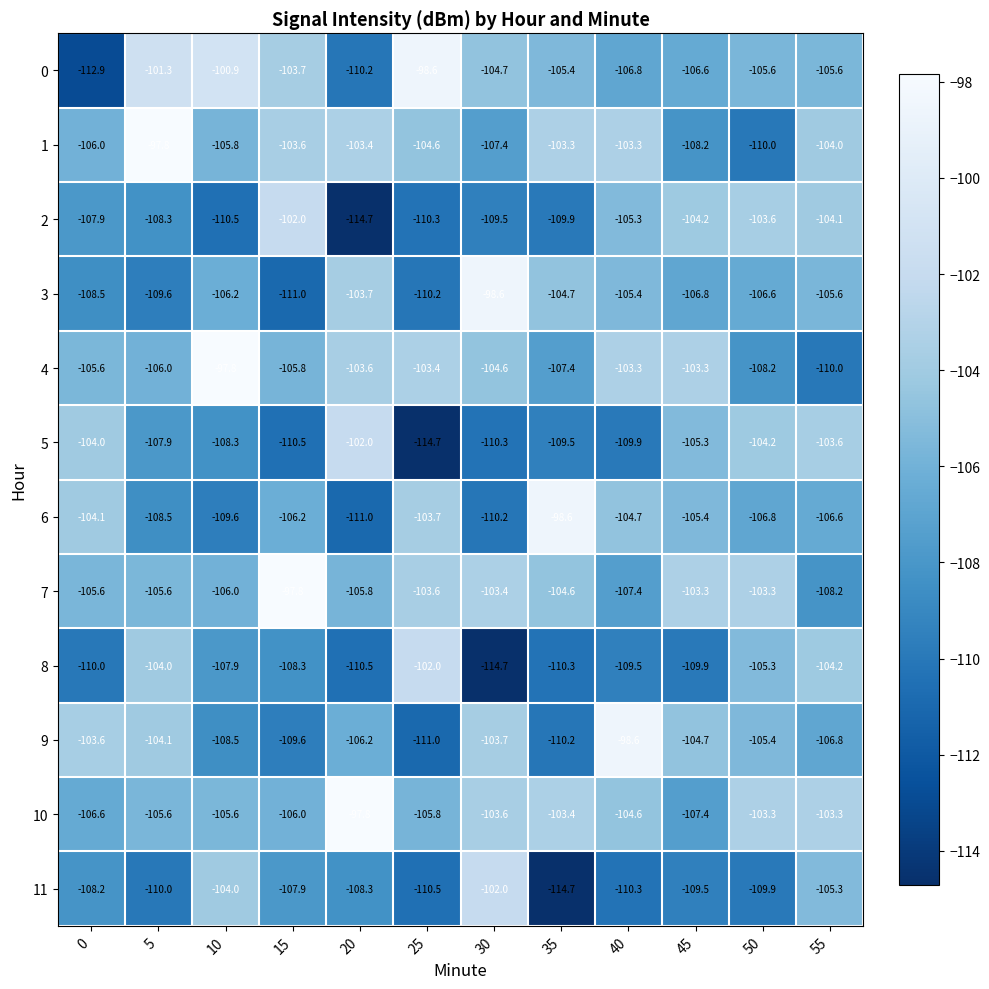

What is the sum of the 3 values at 50 and 20?

-210.3